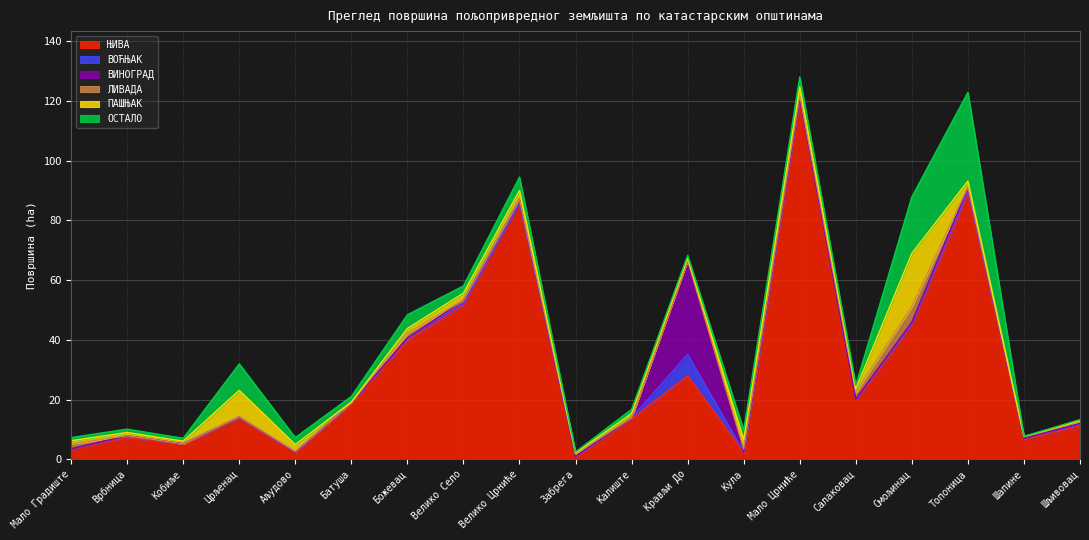

What is the difference between the ПАШЊАК values at Божевац and Мало Градиште?

0.5